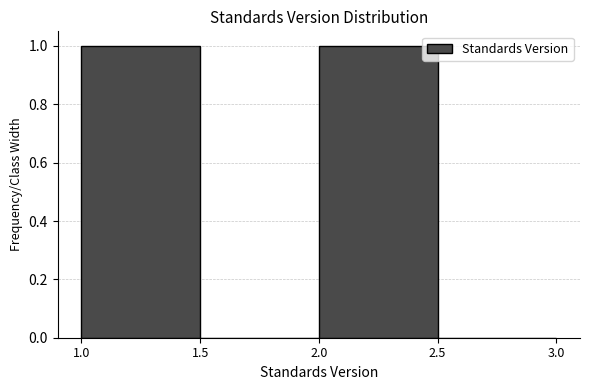

Reading left to right, transcribe this chart: for each bar, give the range it covers on the x-axis and its height. The values are not printed on the chart, so give them approximately, as read against the axis.

1.0 to 1.5: 1
1.5 to 2.0: 0
2.0 to 2.5: 1
2.5 to 3.0: 0